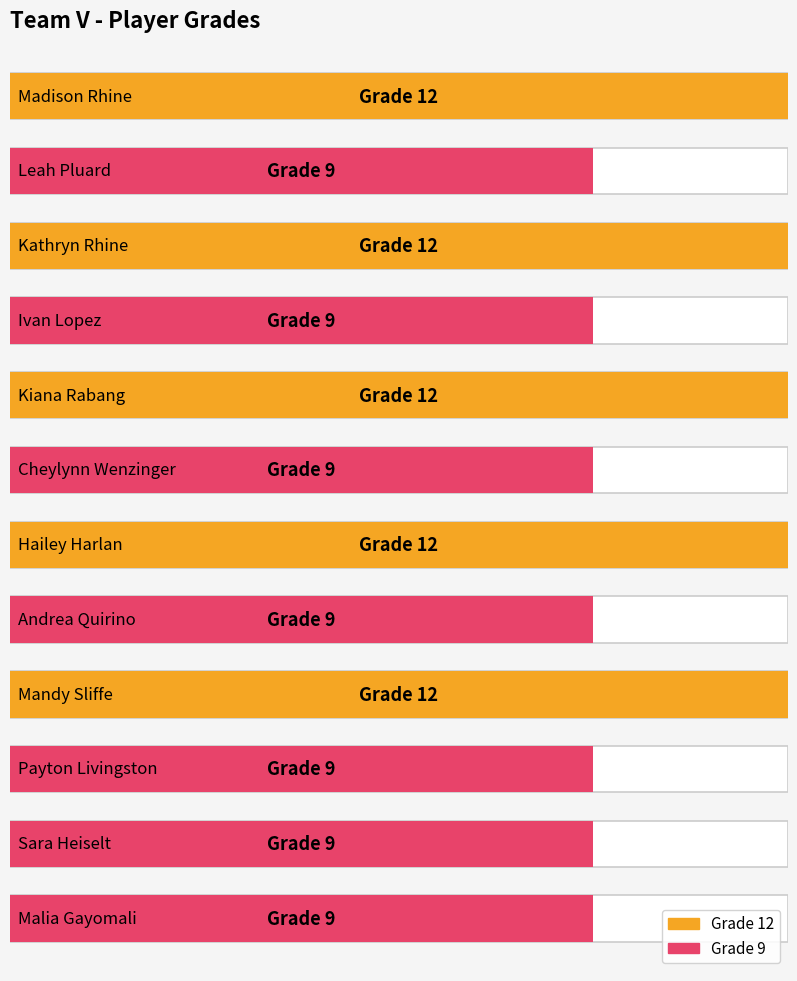

What is the average value?

10